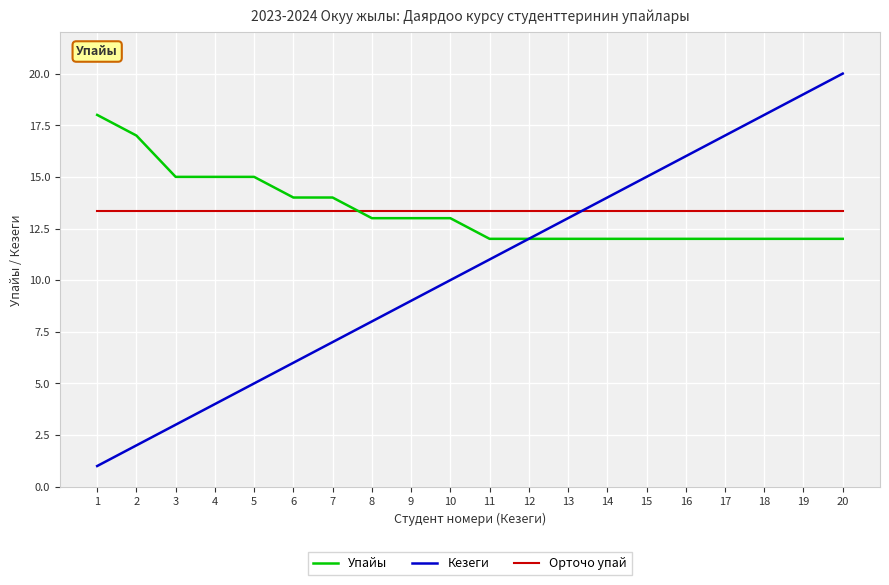

At which category is the sum across all series the highest?

20